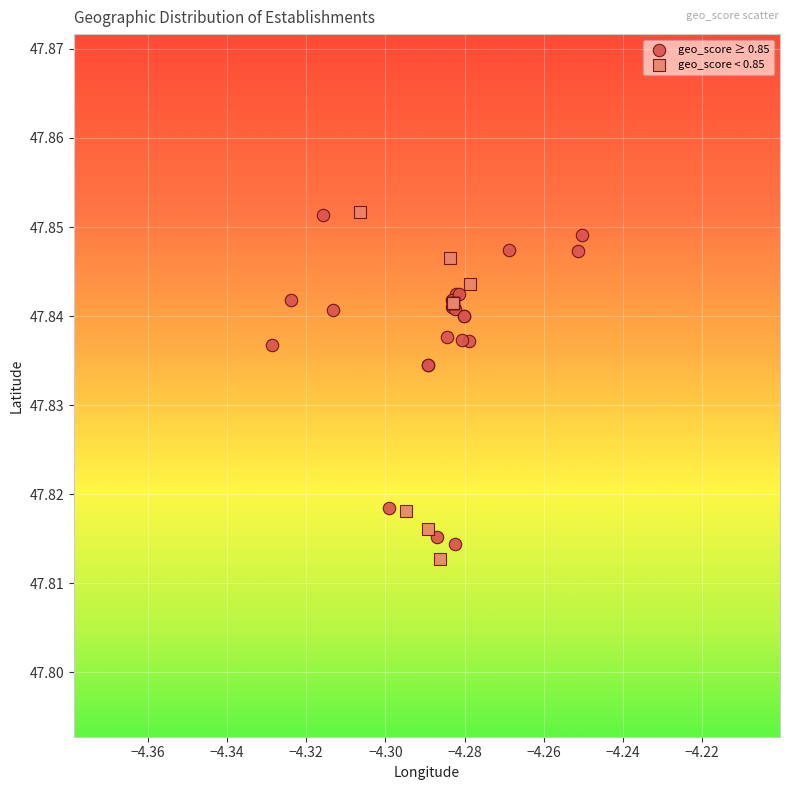

Which series contains the lowest Y value?

geo_score < 0.85